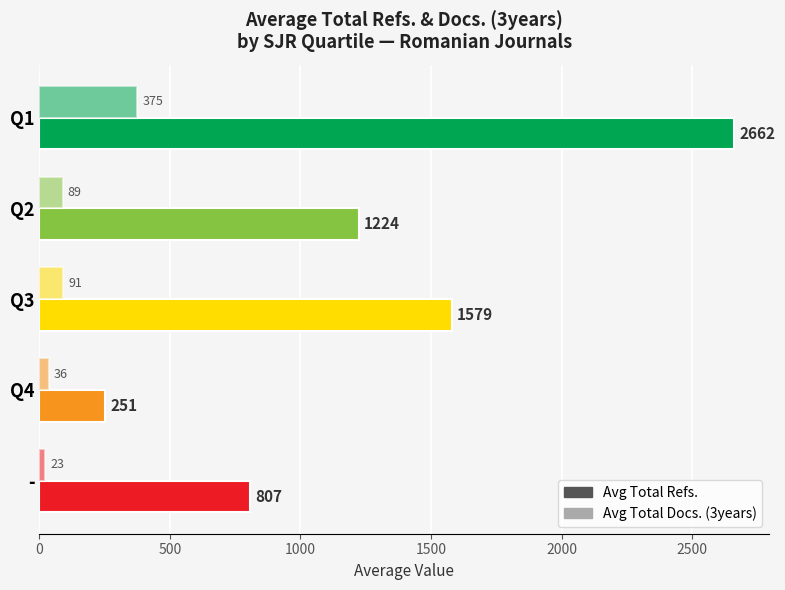

What is the maximum value shown in the chart?

2662.0